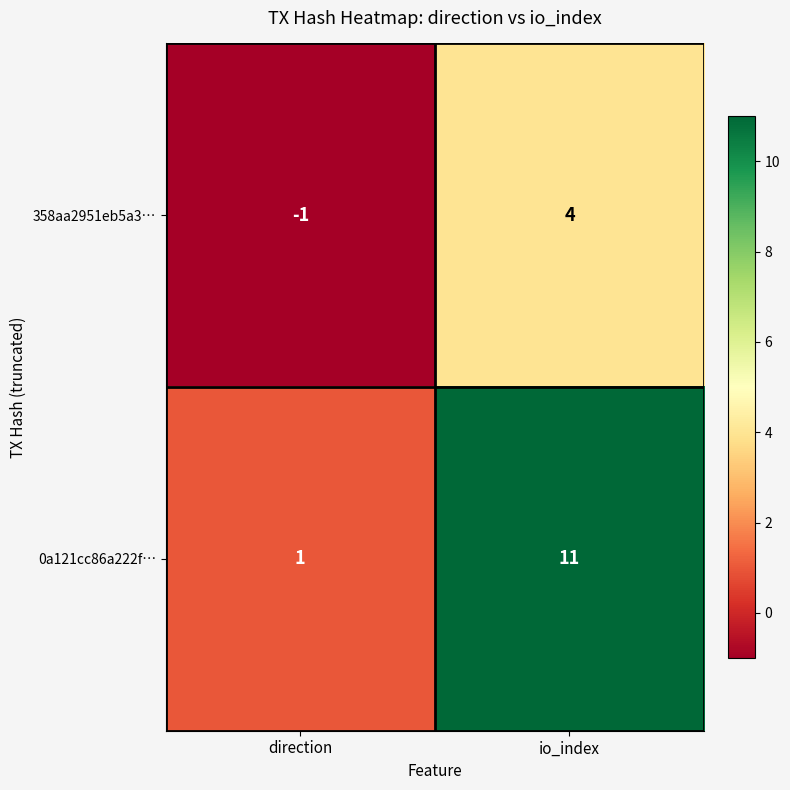

Read the 358aa2951eb5a3… value at io_index.

4